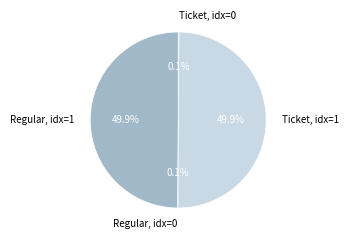

Approximately how many times larger is the value at Ticket, idx=1 compared to Regular, idx=1?

1.0